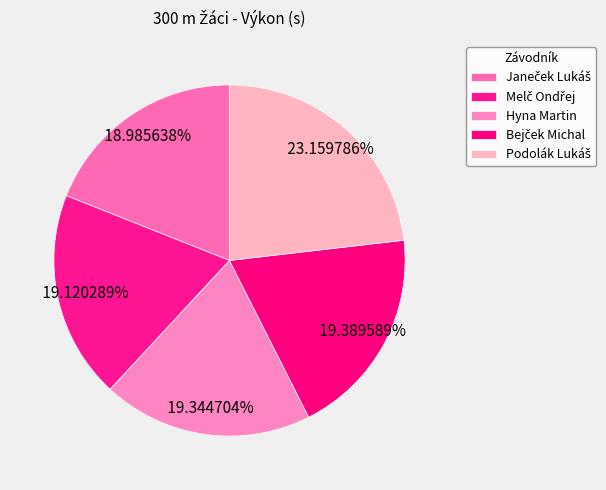

Is it true that Bejček Michal is 5% of the pie?

False